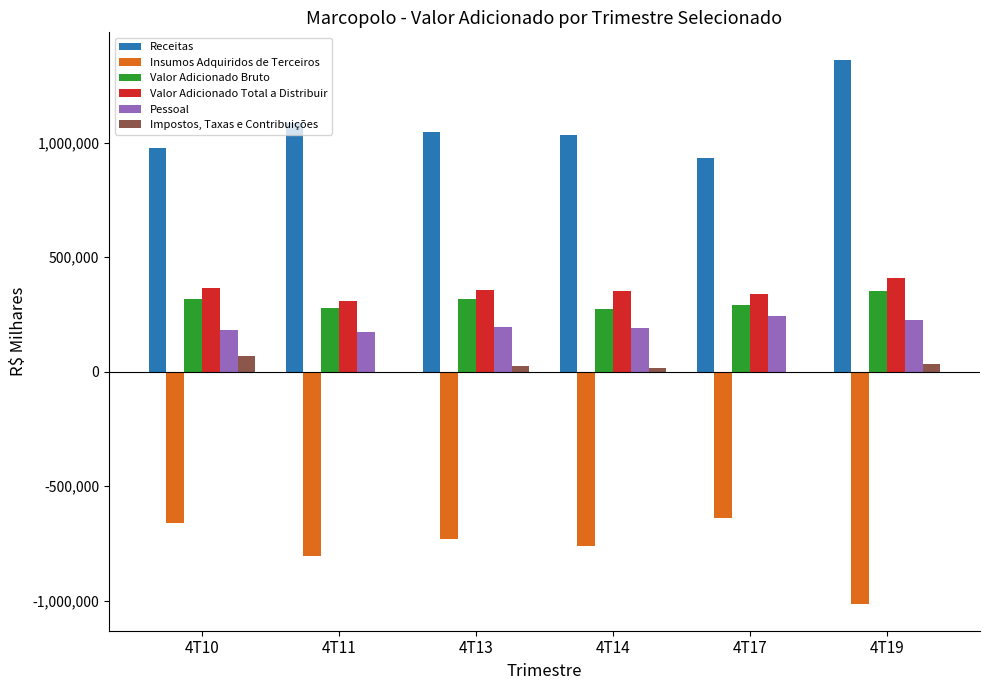

What is the maximum value shown in the chart?

1362473